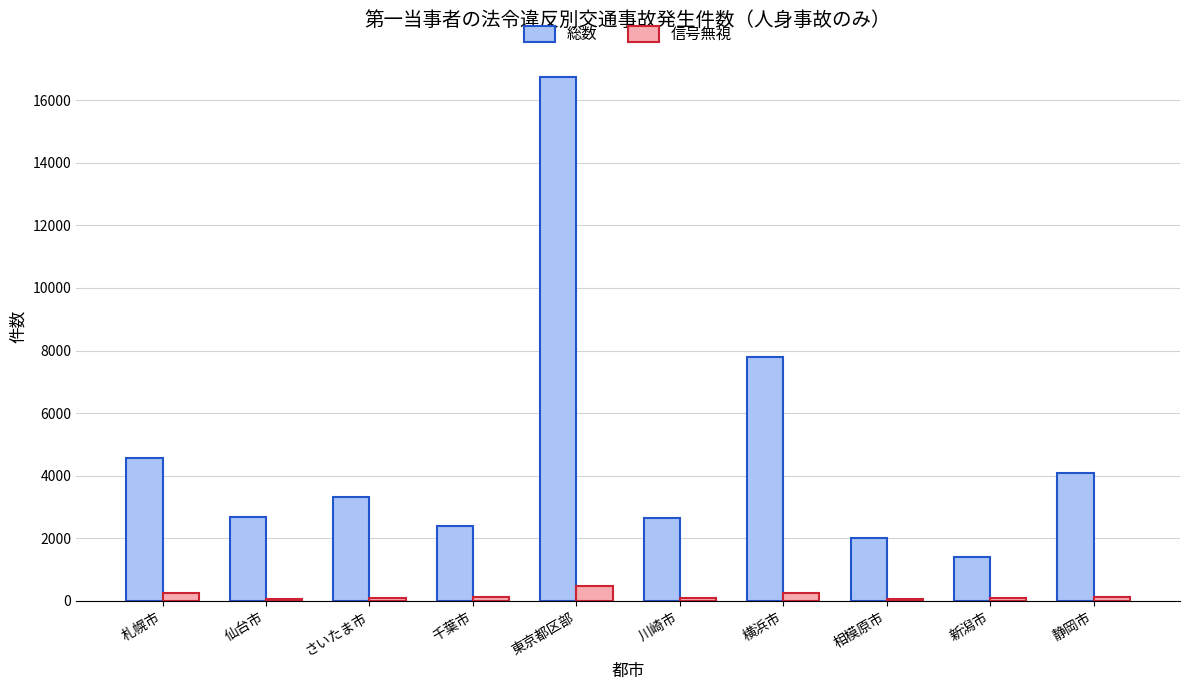

At which label does 総数 first exceed 3309?

札幌市